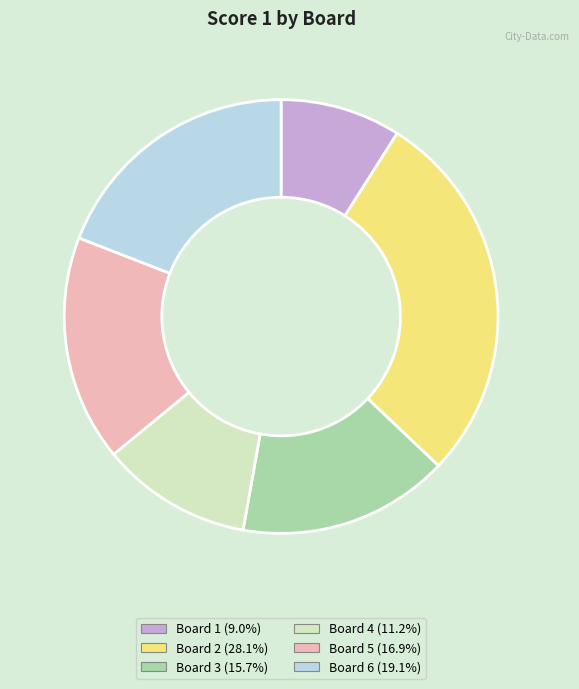

Does any single category account for the majority?

No